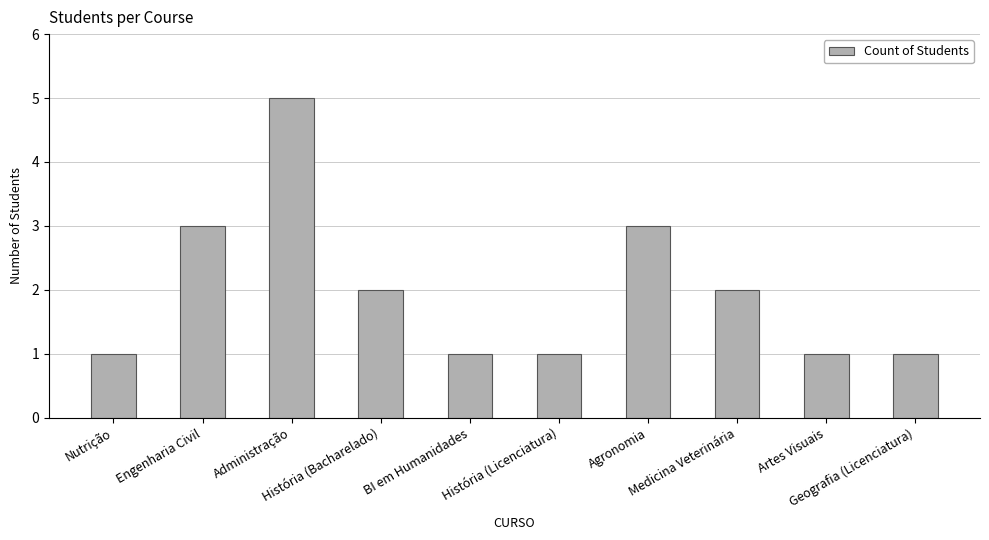

Between Administração and Artes Visuais, which is larger?

Administração